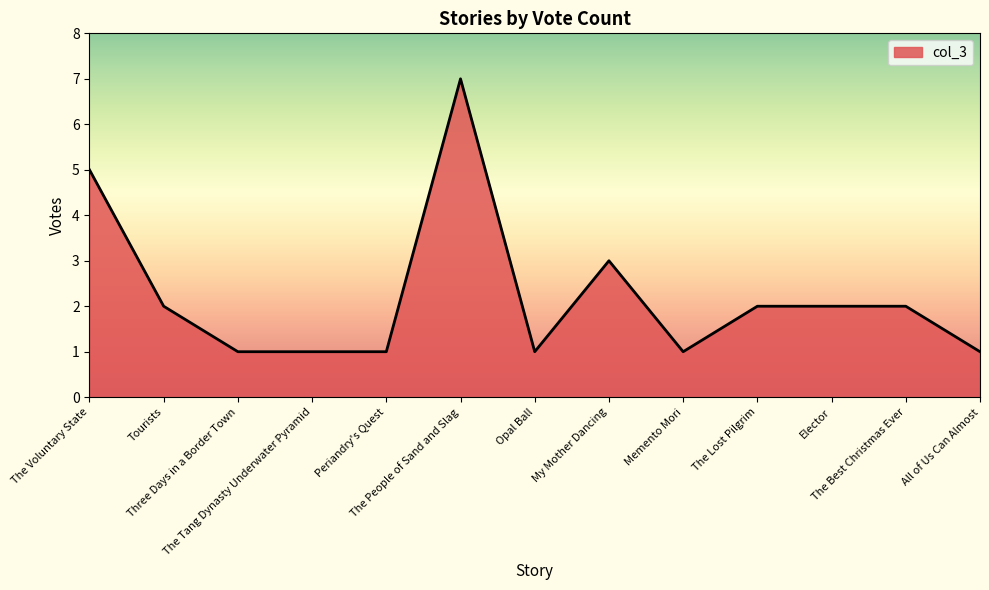

Count the values in the range 1 to 2.

10